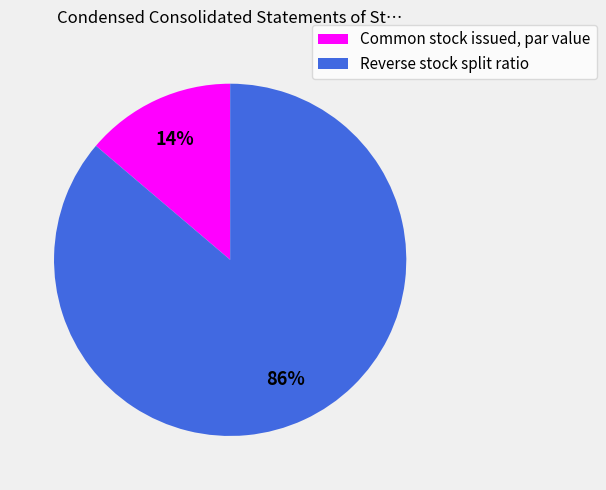

Is the sum of Reverse stock split ratio and Common stock issued, par value greater than half?

Yes